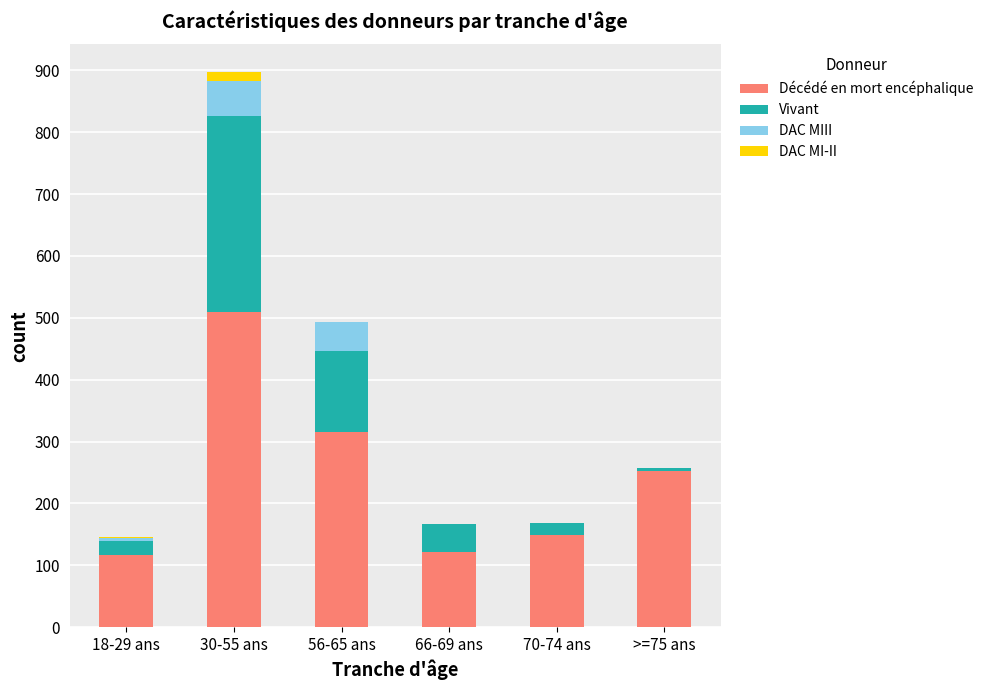

Are the bars horizontal?

No